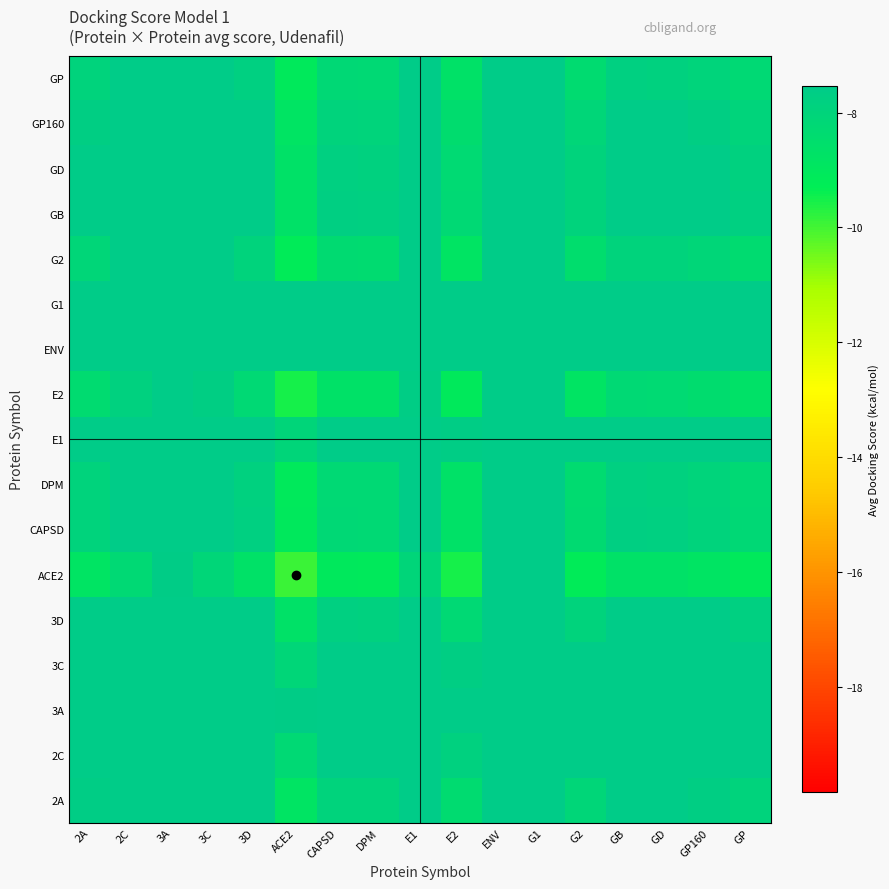

Rank the series at 3C from lowest to highest value.

ACE2, E2, G2, DPM, GP, CAPSD, GP160, 2A, GD, 3D, GB, 2C, 3C, E1, 3A, ENV, G1